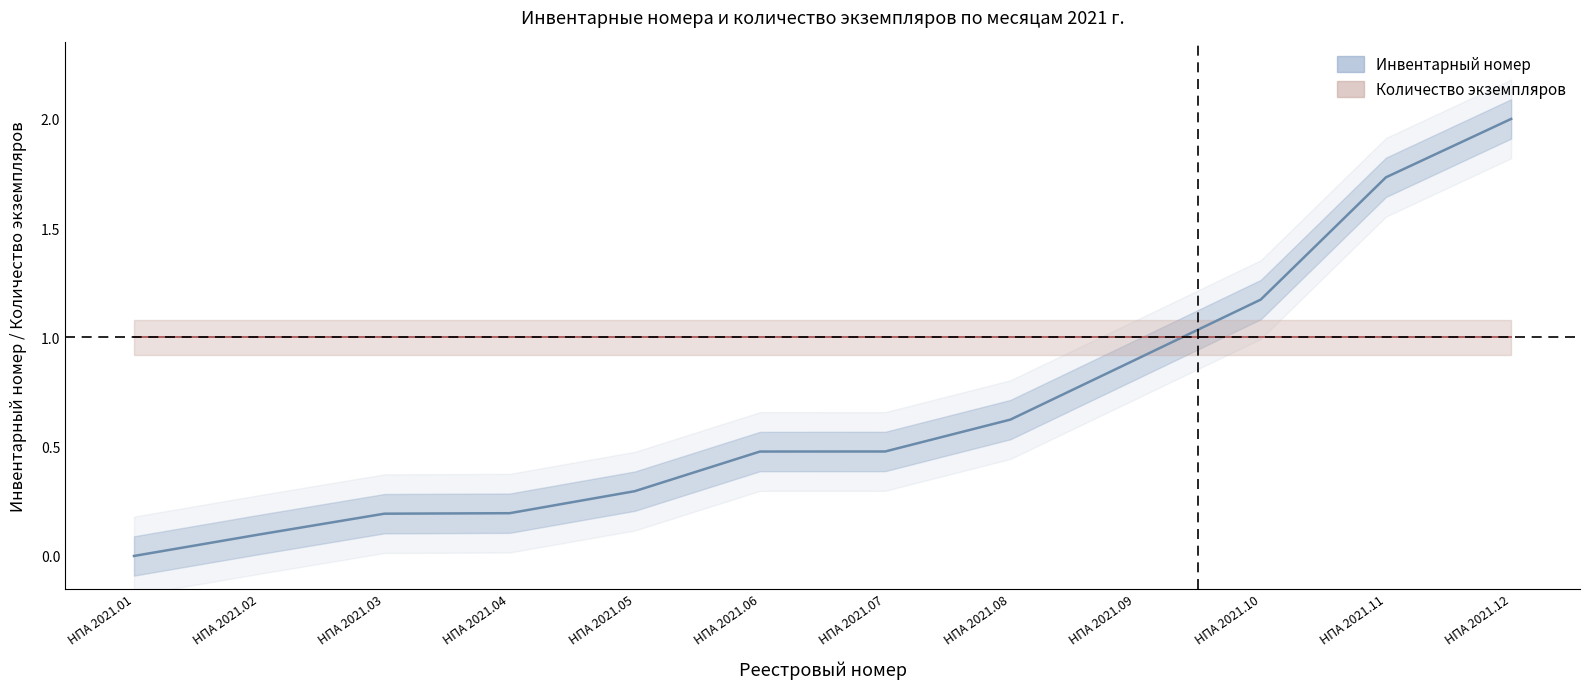

Between НПА 2021.08 and НПА 2021.05, which is larger?

НПА 2021.08